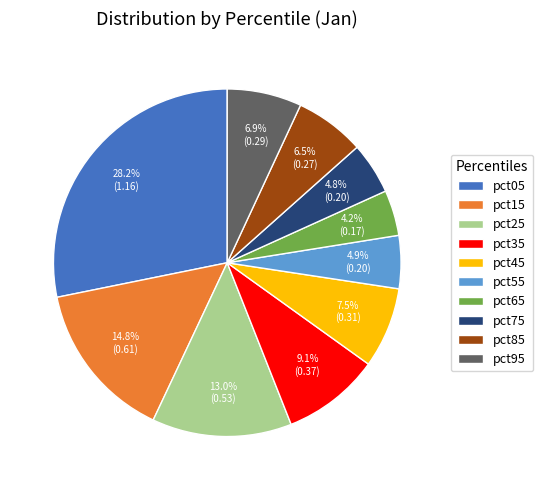

To the nearest percent, what is the difference between the largest and smallest slice percentages?

24%